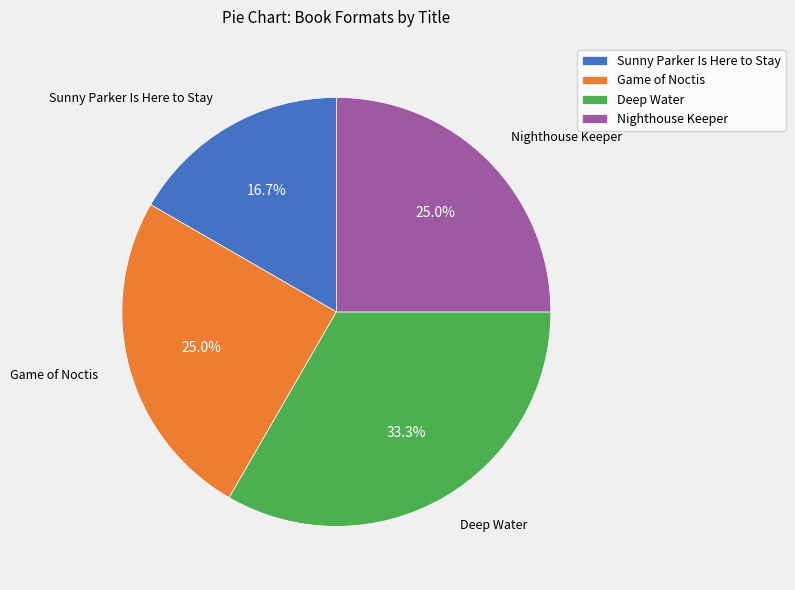

What is the smallest slice in the pie chart?

Sunny Parker Is Here to Stay